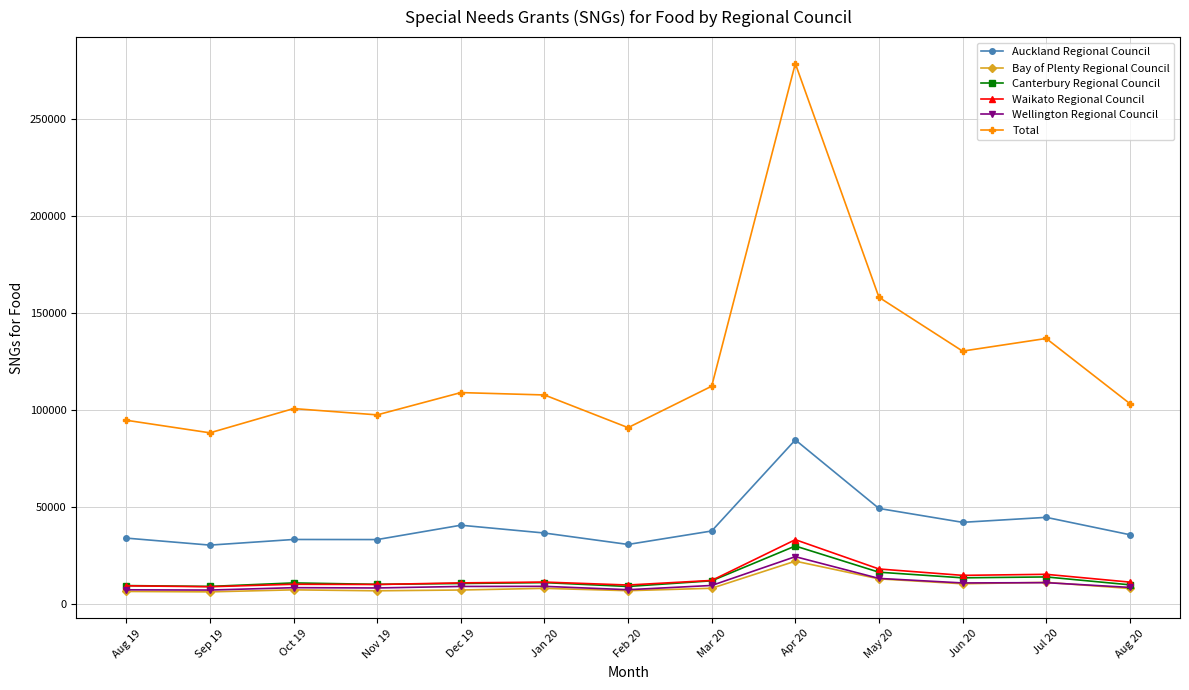

At how many categories does at least one series exceed 263543?

1